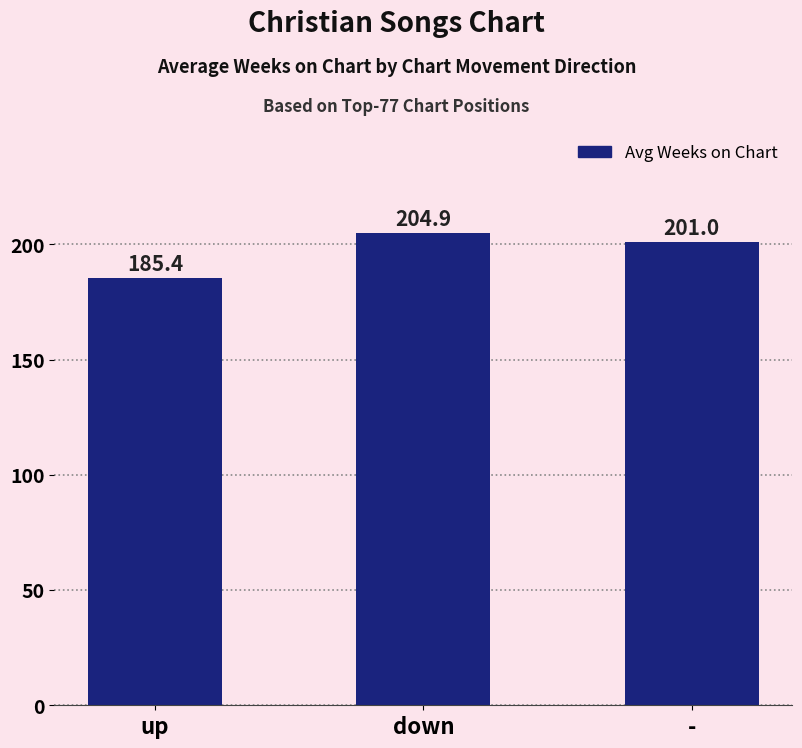

What is the sum of all values?

591.3